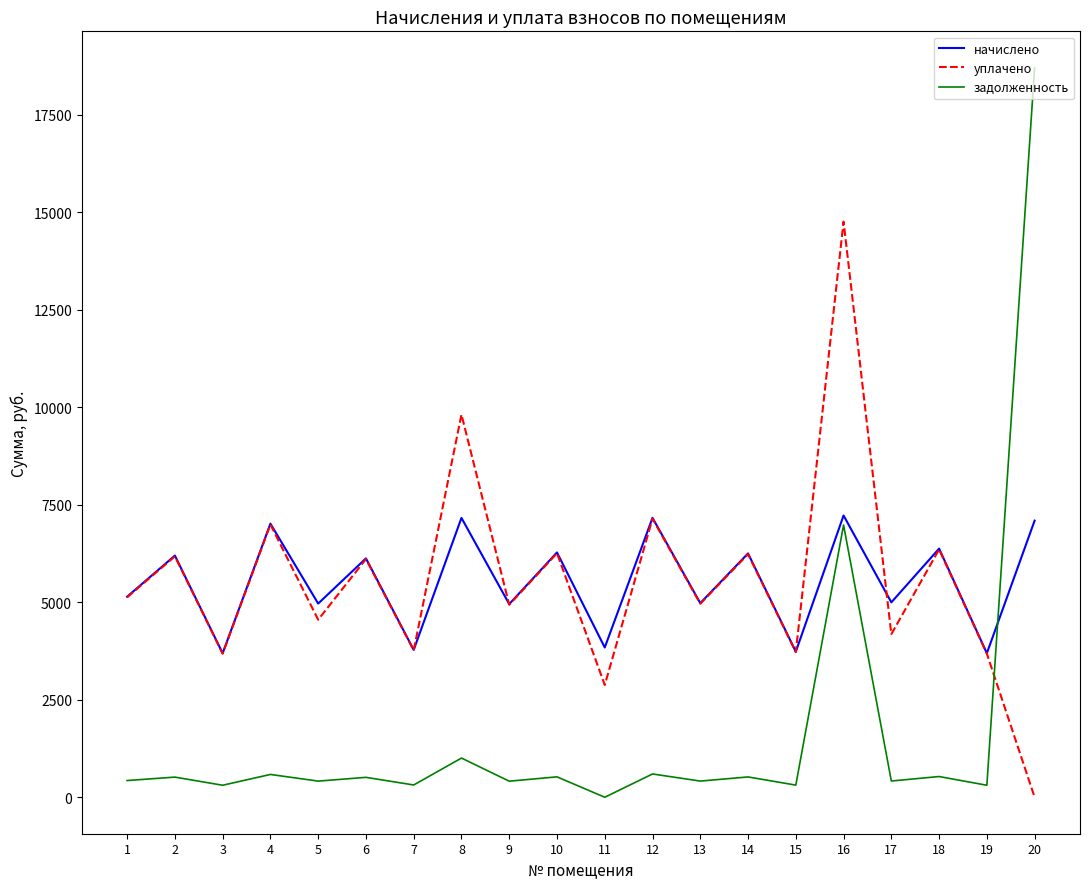

Rank the series by their maximum value, from highest to lowest.

задолженность, уплачено, начислено